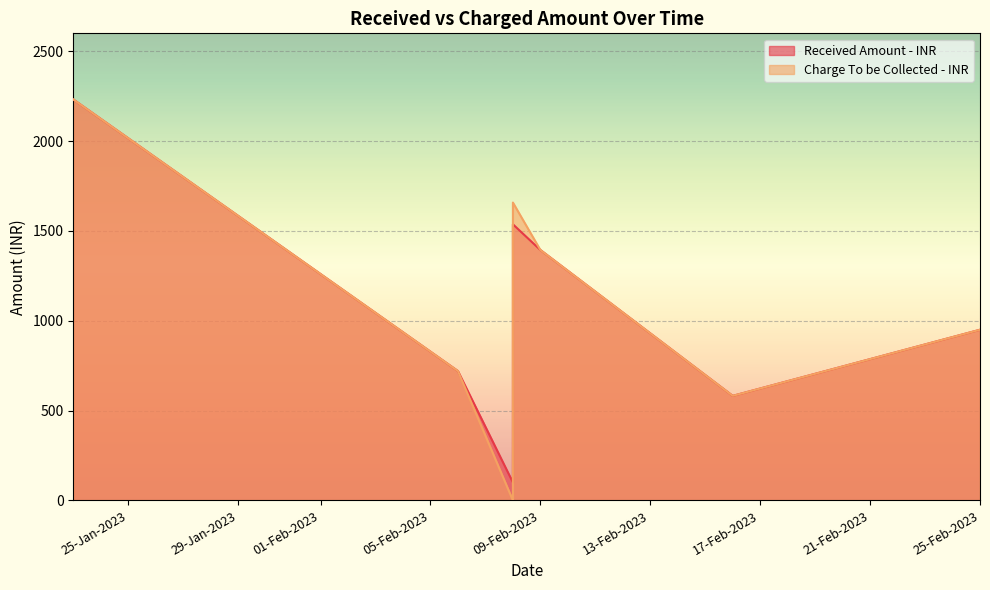

Is it true that Charge To be Collected - INR equals 0 at 08-Feb-2023?

True